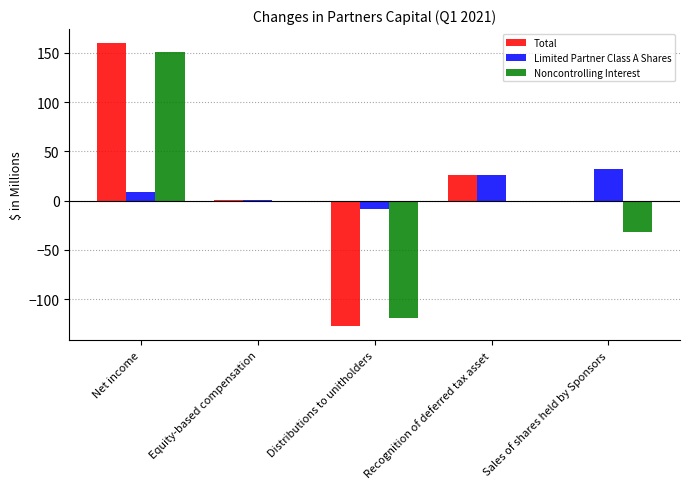

How many groups of bars are there?

5